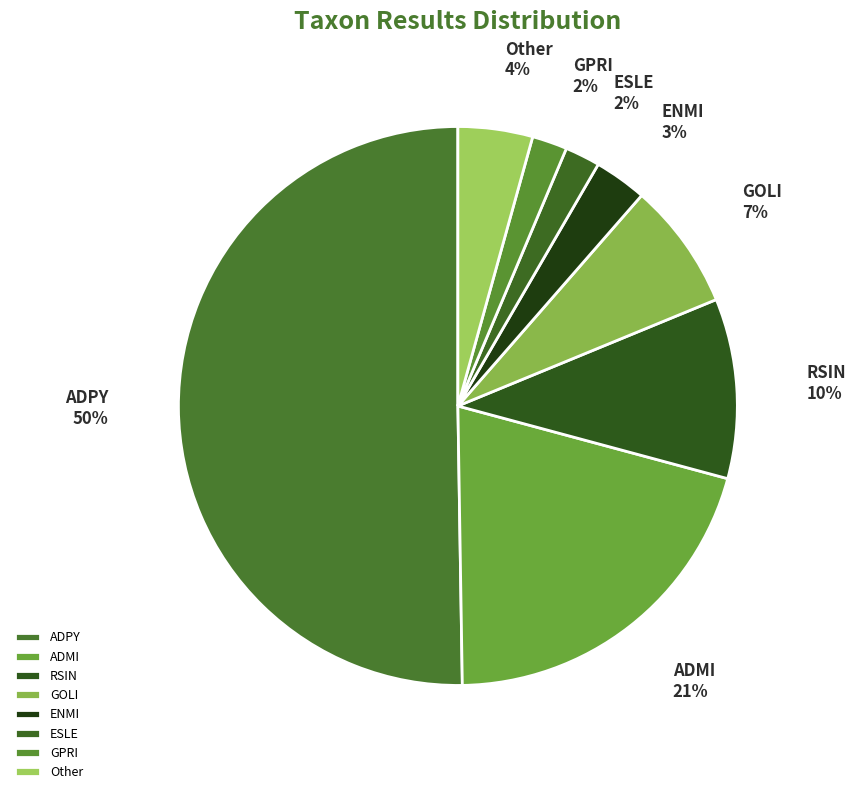

Combined, do Other and GPRI account for over 50%?

No